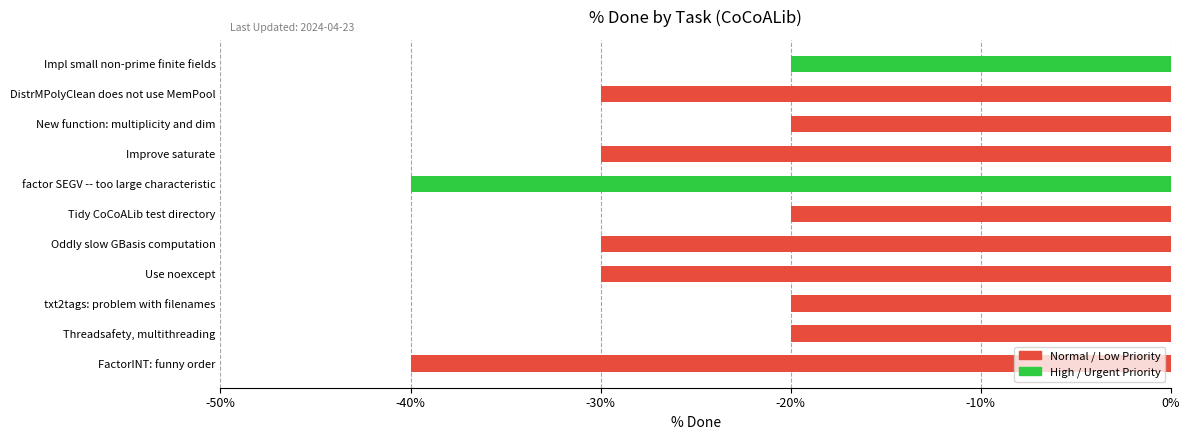

How many values exceed -30?

5